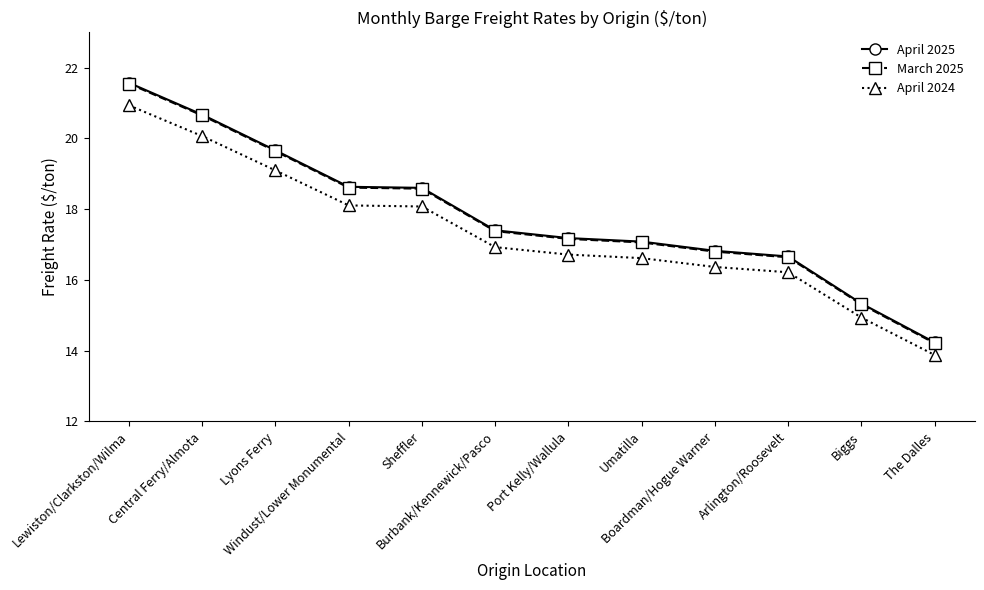

What position from the right is Arlington/Roosevelt?

3